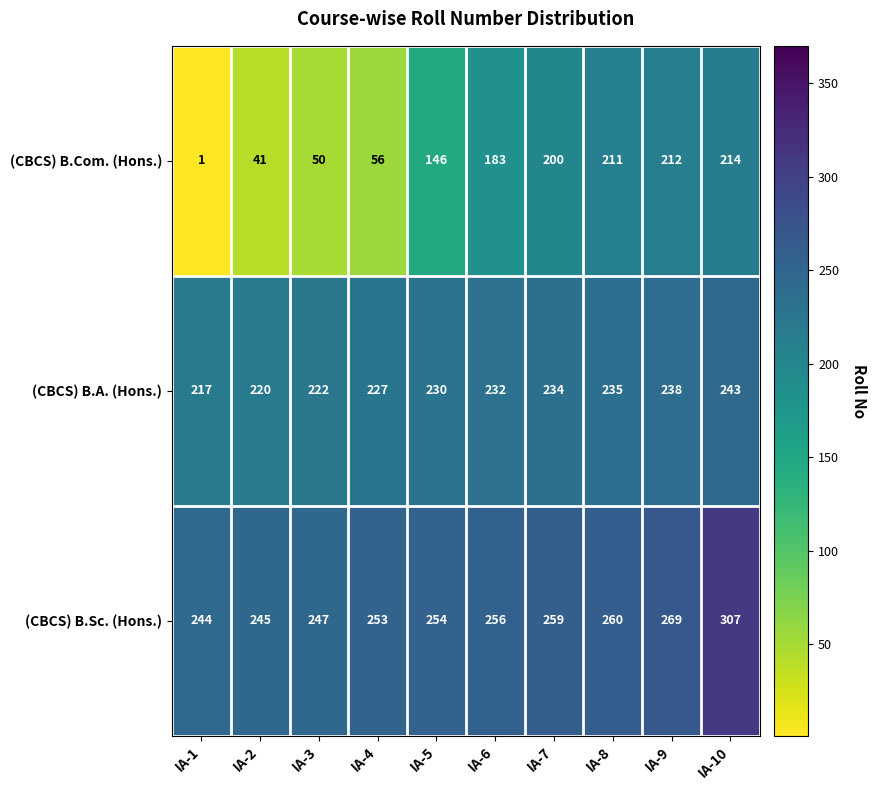

Rank the series at IA-10 from lowest to highest value.

(CBCS) B.Com. (Hons.), (CBCS) B.A. (Hons.), (CBCS) B.Sc. (Hons.)